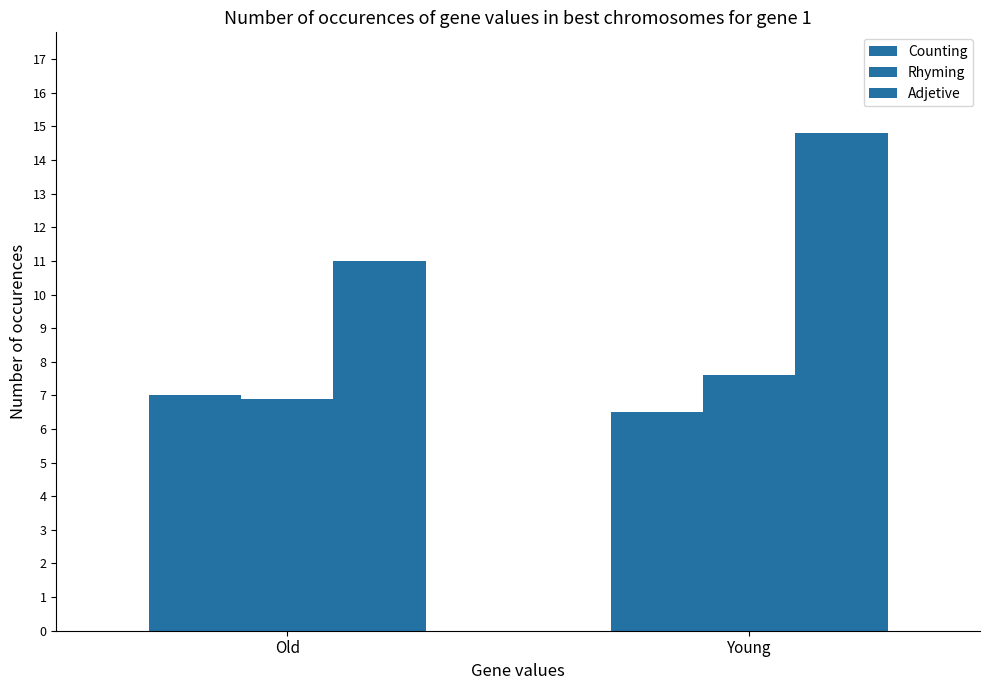

How many categories are shown in the chart?

2